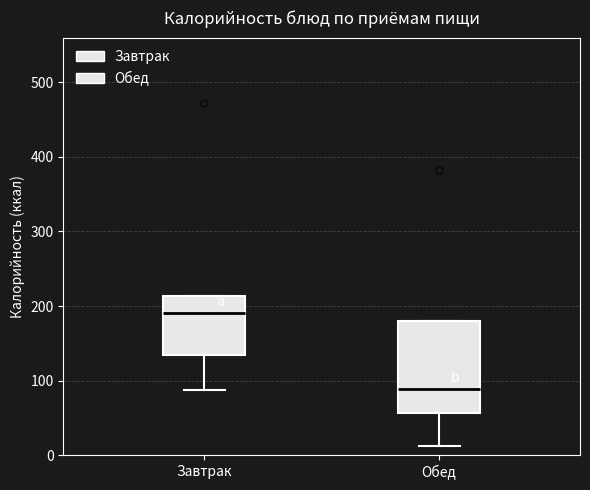

Comparing the boxes themselves (not the whiskers), which one is the tallest?

Обед